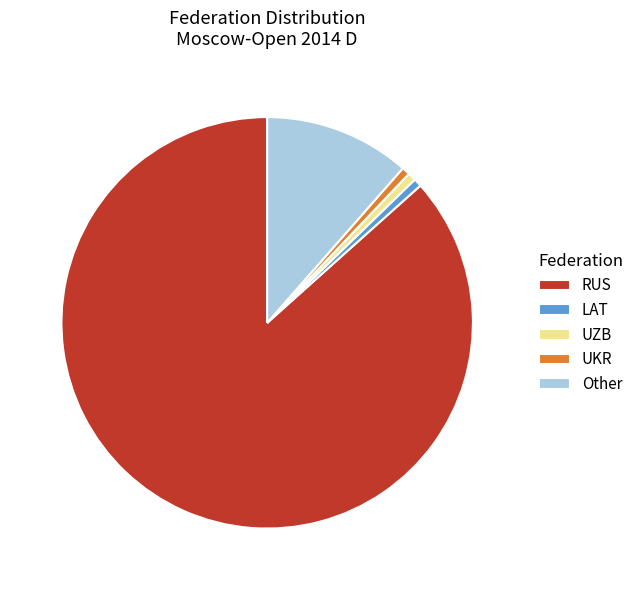

Is RUS the majority of the pie?

Yes